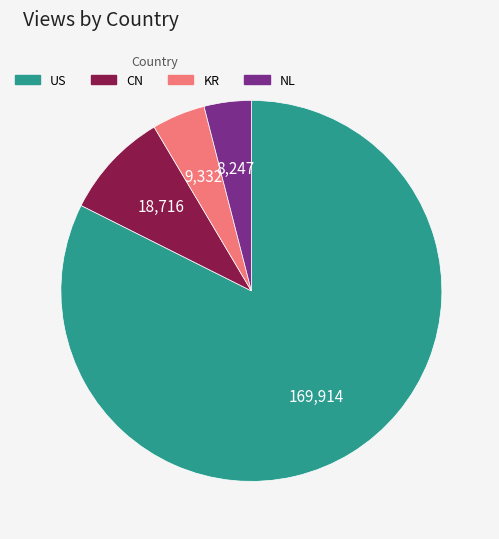

Combined, do NL and CN account for over 50%?

No